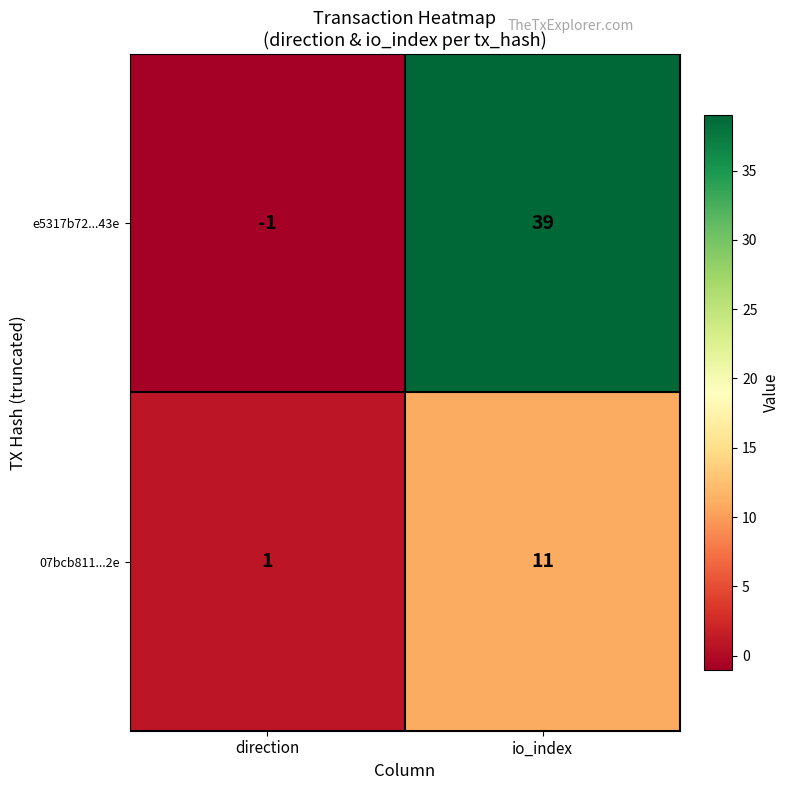

Is it true that e5317b72...43e equals -1 at direction?

True